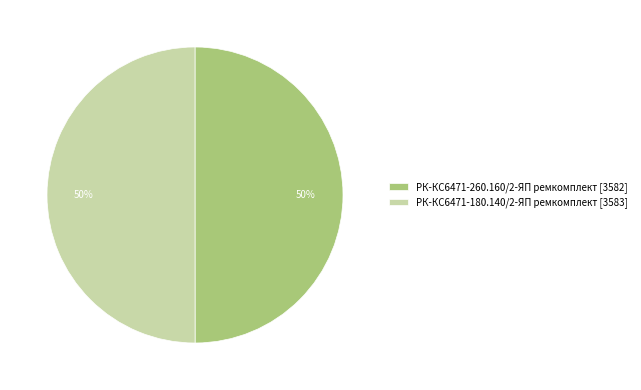

What percentage is the РК-КС6471-180.140/2-ЯП ремкомплект [3583] slice, to the nearest percent?

50%